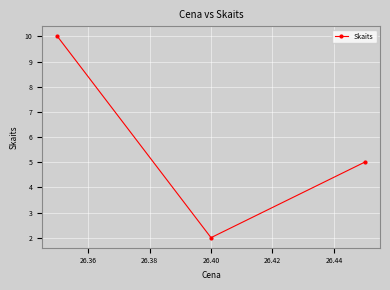

What is the average value?

6